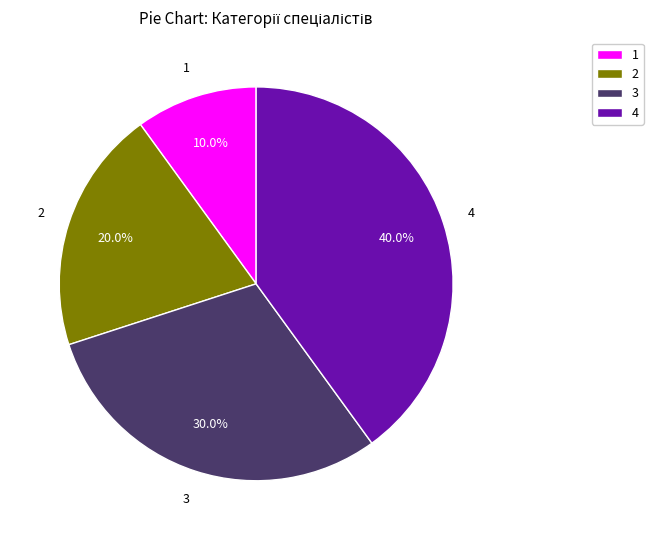

What is the largest slice in the pie chart?

4